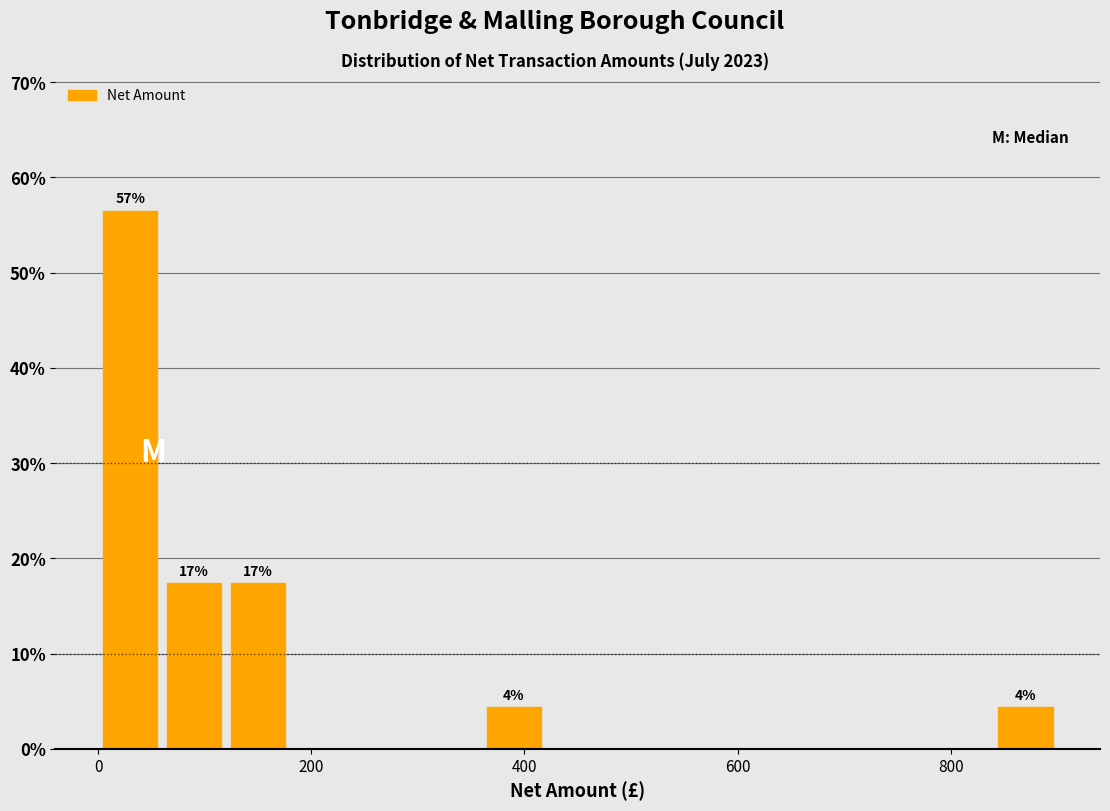

Around what value on the x-axis is the tallest bar? Give the approximate position of its centre, as read against the axis.

40